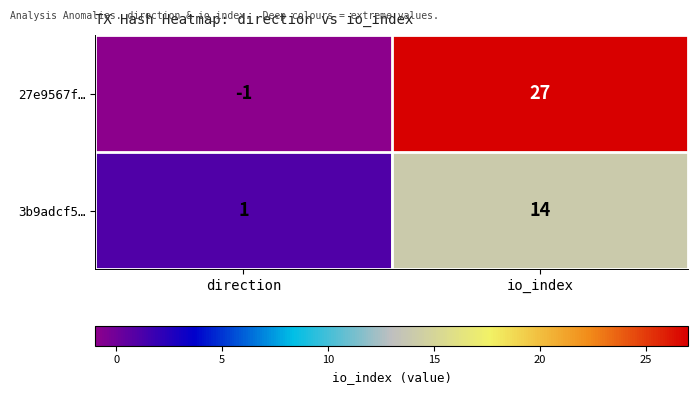

Count the number of categories in the chart.

2